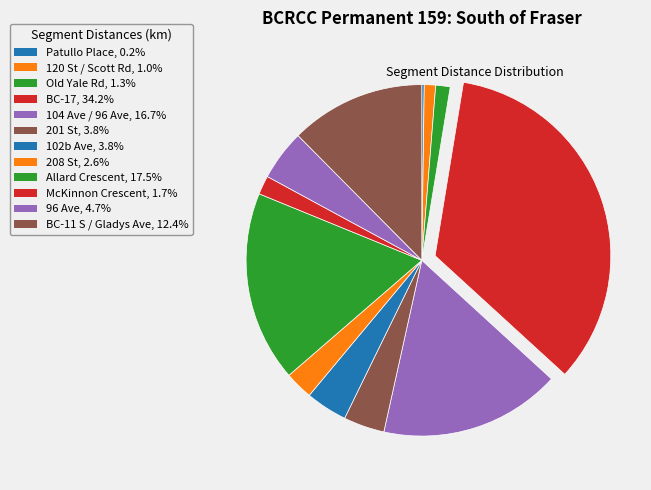

Which category has the smallest portion of the pie?

Patullo Place